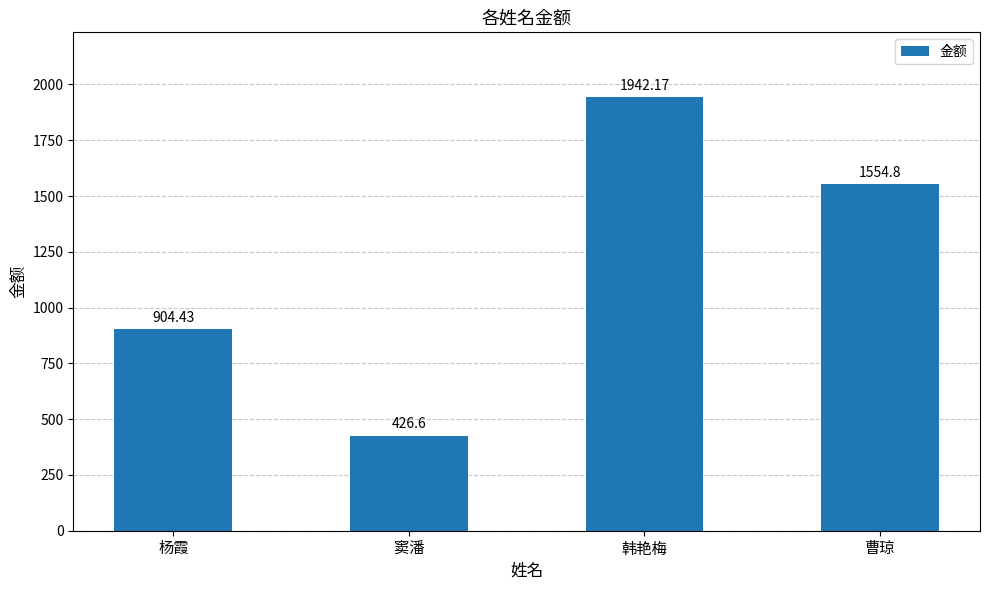

Which label corresponds to the smallest value in the chart?

窦潘